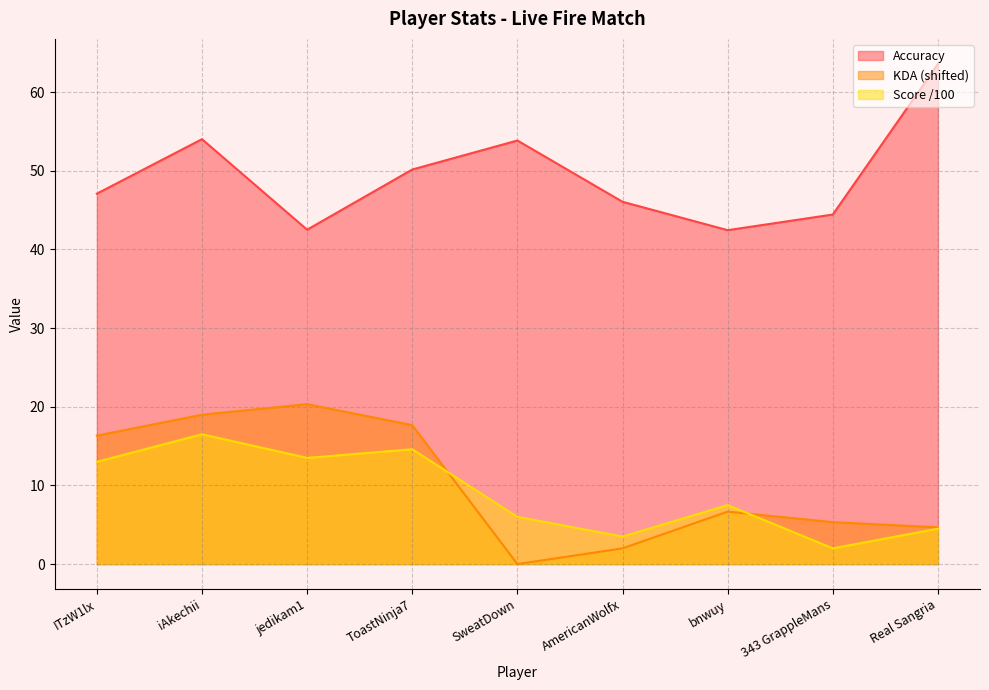

Reading left to right, extract all data points from this chart.

Accuracy: 47.1	54.0	42.5	50.2	53.9	46.1	42.5	44.4	63.6
KDA: 16.3	19.0	20.3	17.7	0.0	2.0	6.7	5.3	4.7
Score: 13.0	16.5	13.5	14.6	6.0	3.5	7.5	2.0	4.5